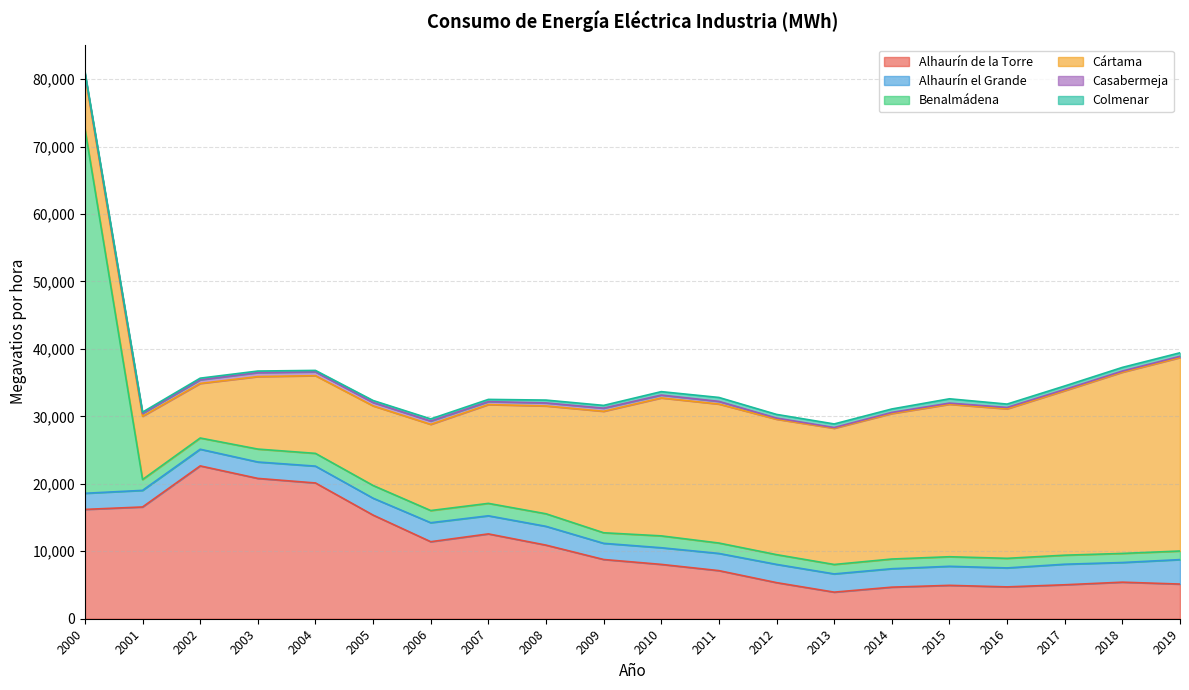

Reading left to right, extract all data points from this chart.

Alhaurín de la Torre: 16209.0	16569.0	22660.0	20805.0	20129.0	15365.0	11420.0	12577.0	10913.0	8783.0	8057.0	7131.0	5352.0	3941.9	4680.4	4948.9	4721.6	5033.7	5420.3	5138.1
Alhaurín el Grande: 2390.0	2462.0	2470.0	2433.0	2496.0	2505.0	2817.0	2686.0	2785.0	2397.0	2468.0	2550.0	2705.0	2702.2	2735.2	2824.8	2810.9	3047.8	2914.7	3627.3
Benalmádena: 54061.0	1607.0	1665.0	1915.0	1891.0	1885.0	1803.0	1840.0	1863.0	1566.0	1759.0	1542.0	1445.0	1399.0	1437.3	1417.8	1422.8	1339.4	1347.9	1274.0
Cártama: 7959.0	9377.0	8089.0	10749.0	11520.0	11803.0	12778.0	14647.0	15985.0	18009.0	20453.0	20604.0	20078.0	20197.4	21568.9	22603.3	22166.1	24392.4	26869.6	28681.6
Casabermeja: 260.0	419.0	540.0	586.0	563.0	504.0	490.0	438.0	448.0	464.0	423.0	396.0	169.0	107.3	168.7	171.3	202.5	177.4	168.0	183.9
Colmenar: 184.0	199.0	242.0	234.0	218.0	292.0	318.0	329.0	423.0	409.0	509.0	583.0	543.0	530.3	507.9	641.2	499.6	520.0	542.4	524.2